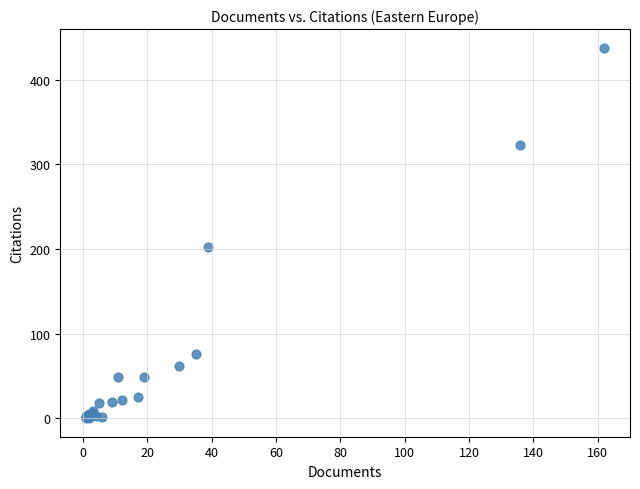

What Y value in the scatter plot is closest to 219?

202